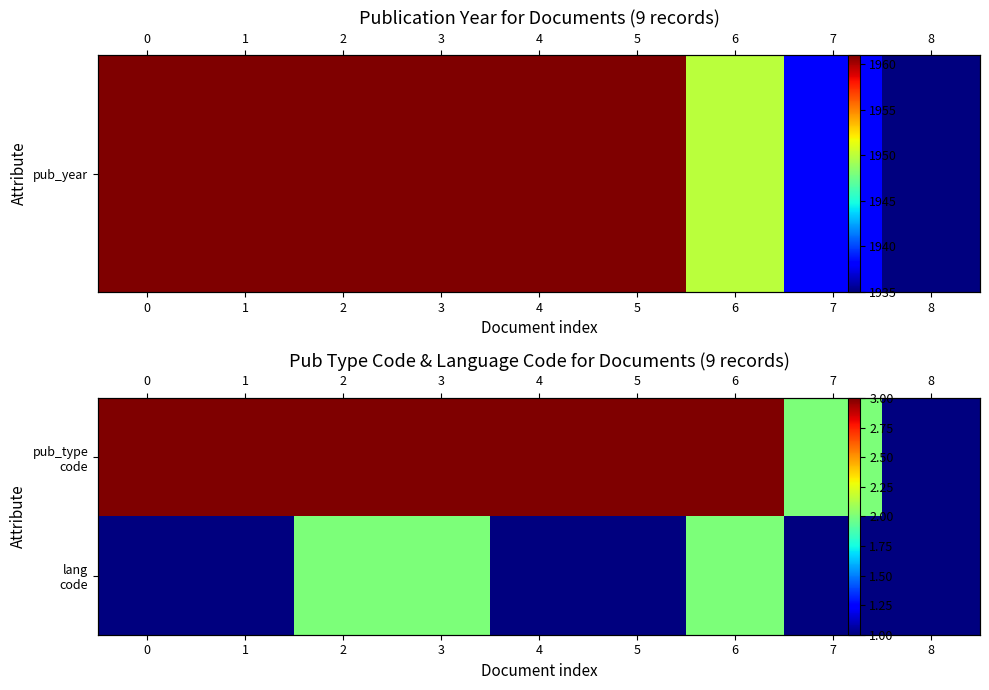

The value of lang code at 0 is 1. True or false?

True